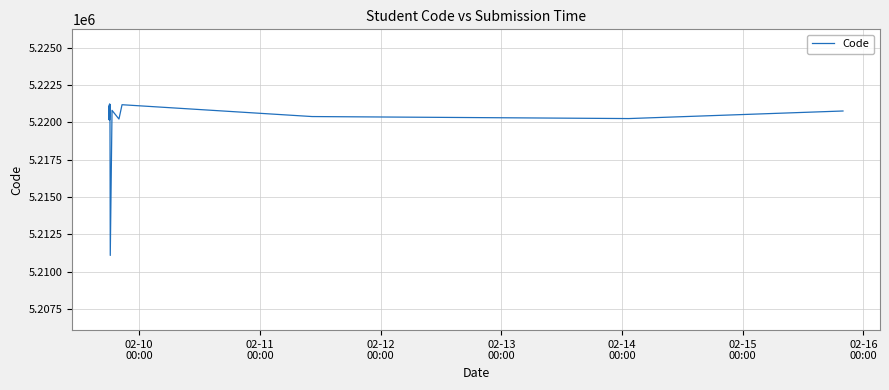

What is the minimum value shown in the chart?

5211088